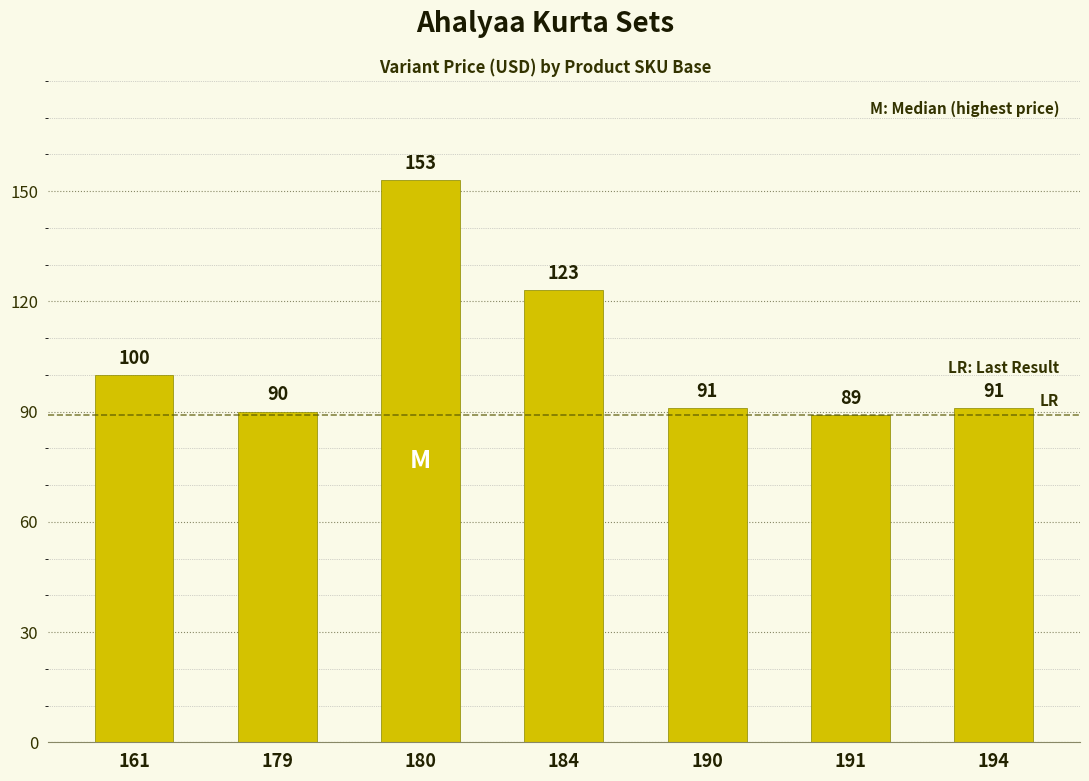

What is the change in value from 180 to 191?

-64